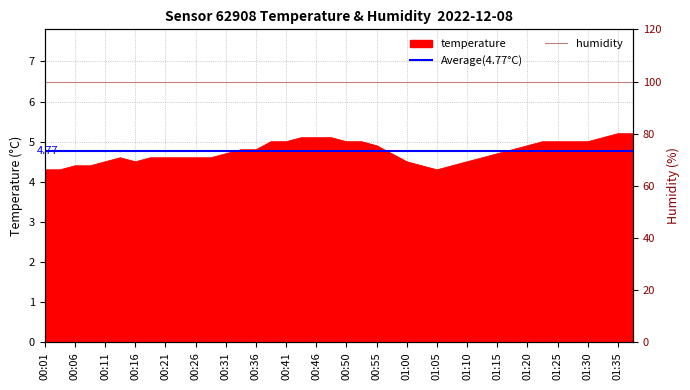

What is the label of the 26th point from the right?

00:36